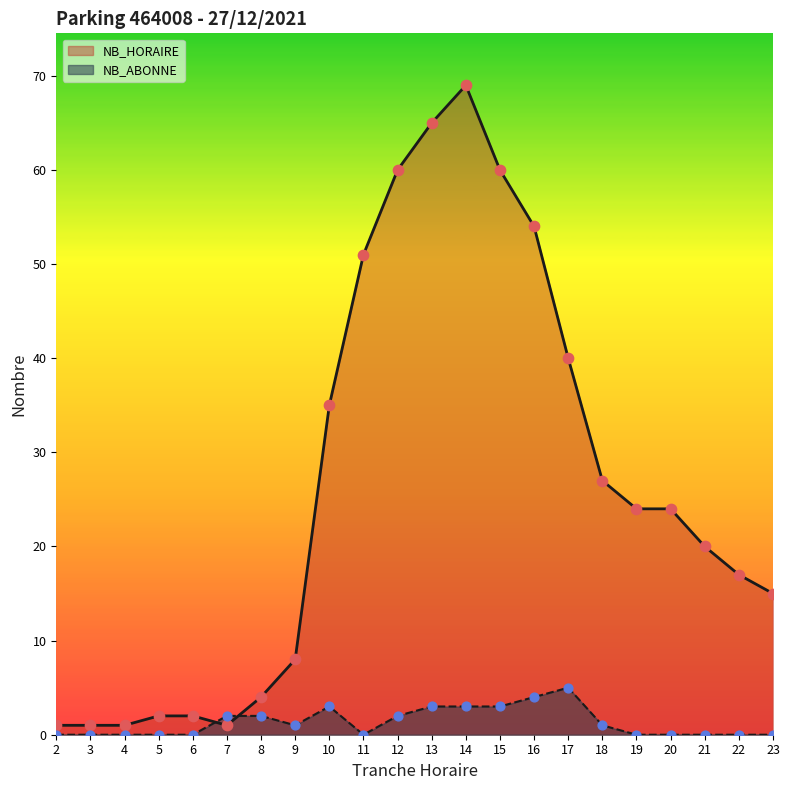

Which series has the widest spread of Y values?

NB_HORAIRE